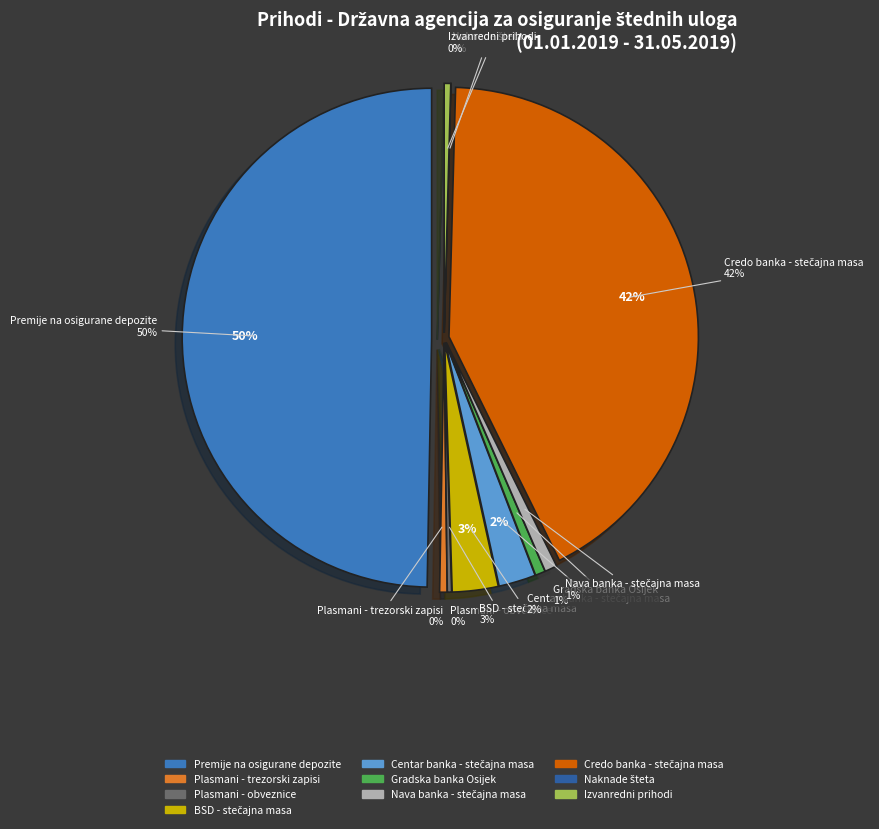

Which has a higher value, Credo banka - prihod iz stečajne mase banaka or Centar banka - prihod iz stečajne mase?

Credo banka - prihod iz stečajne mase banaka